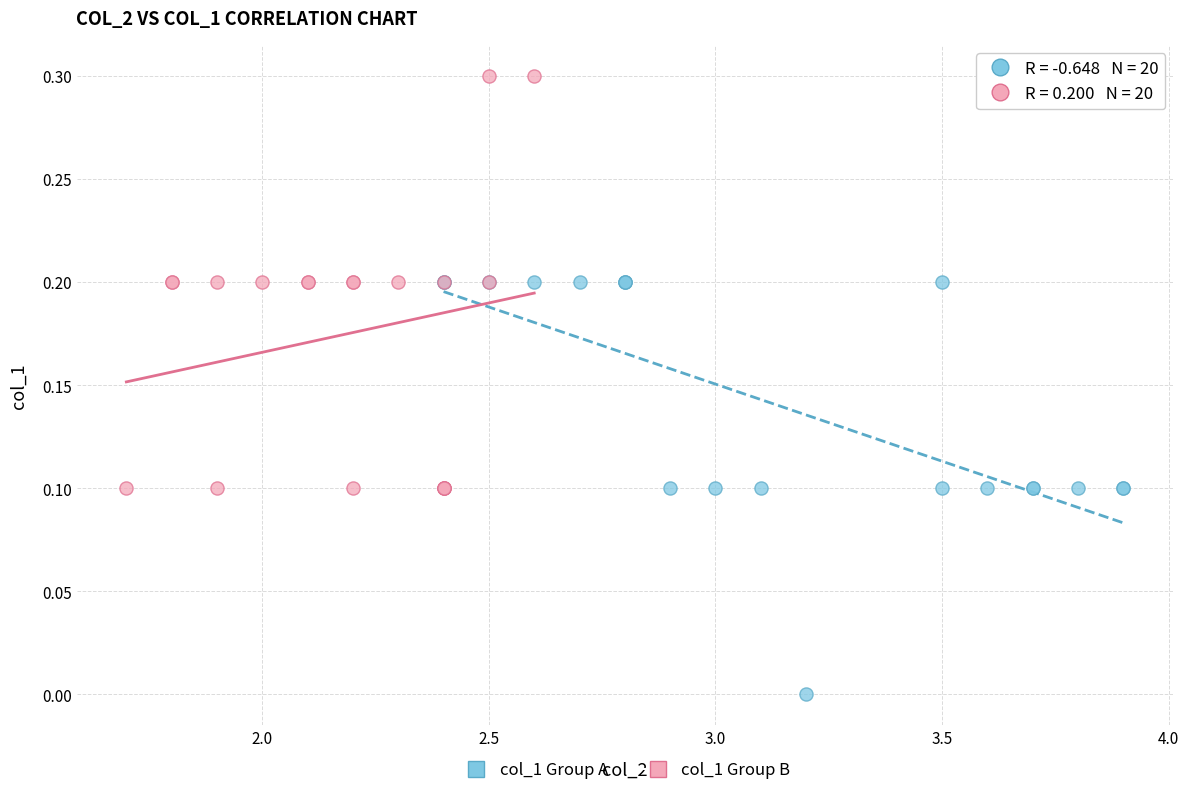

Which series reaches the minimum Y coordinate?

col_1 Group A